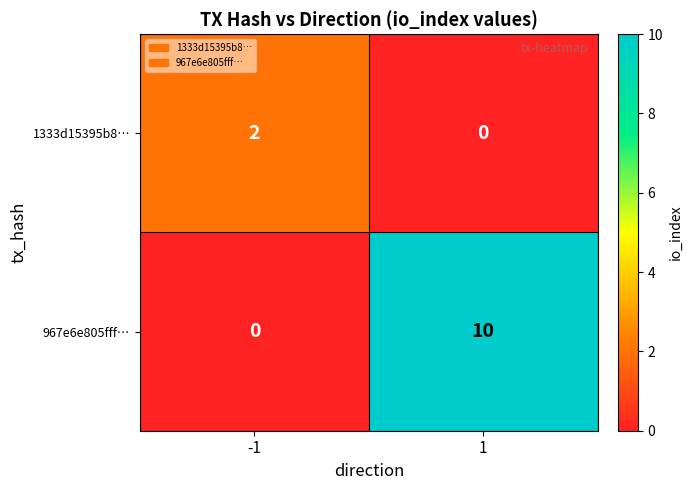

What is the average value of the 967e6e805fff… series?

5